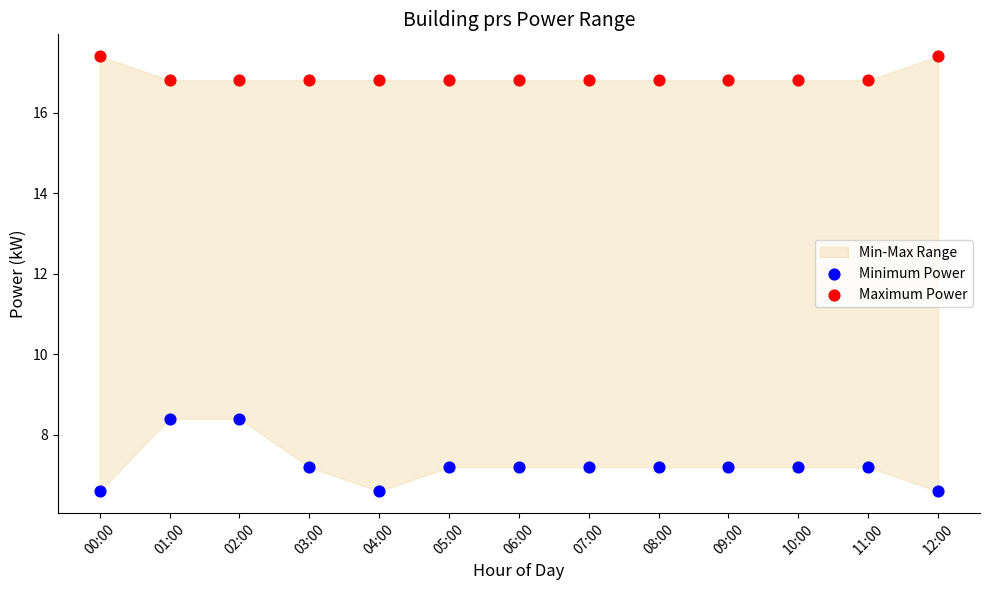

Which series has the widest spread of Y values?

Minimum Power